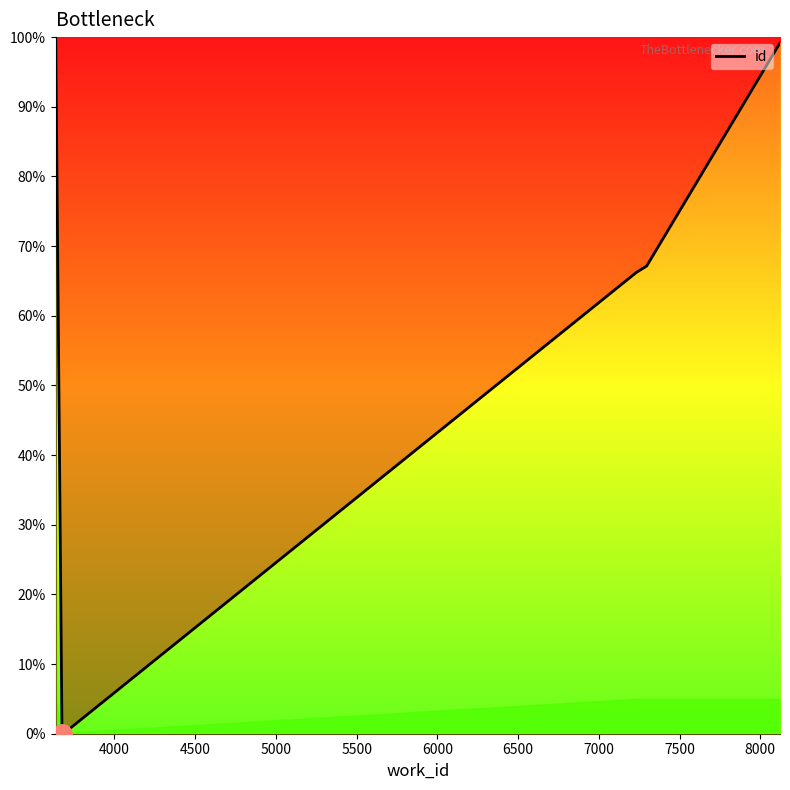

True or false: there are more than 2 points higher than both neighbors.

False